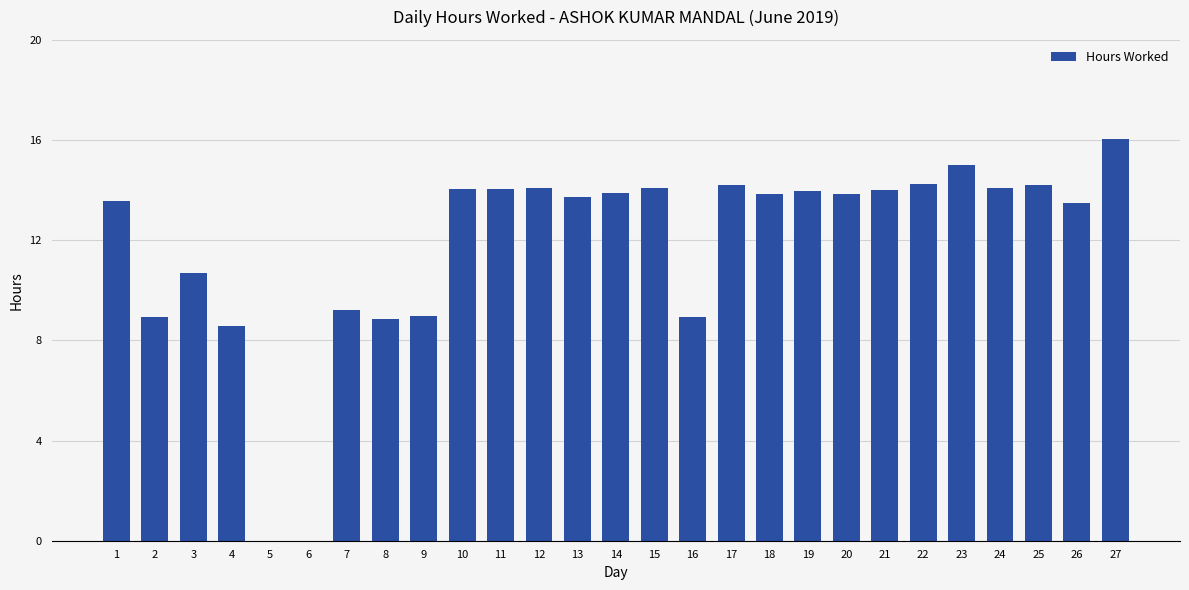

Which label corresponds to the largest value in the chart?

27